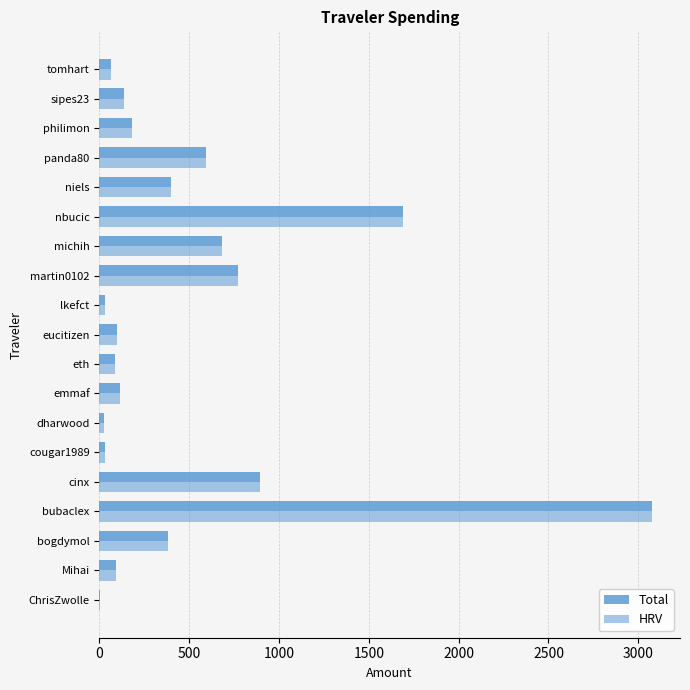

What is the minimum value shown in the chart?

4.9